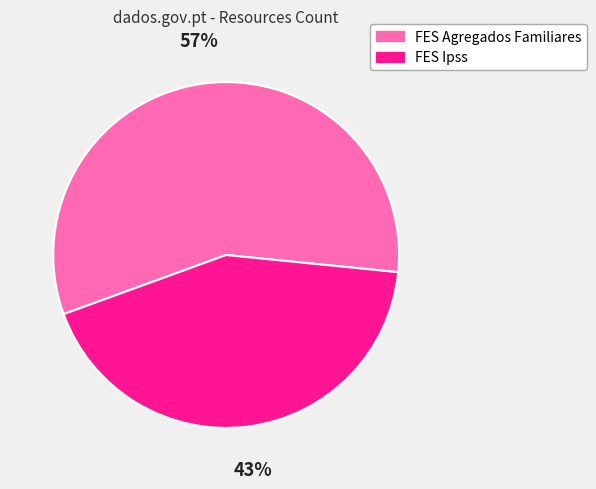

Which has a higher value, FES Ipss or FES Agregados Familiares?

FES Agregados Familiares